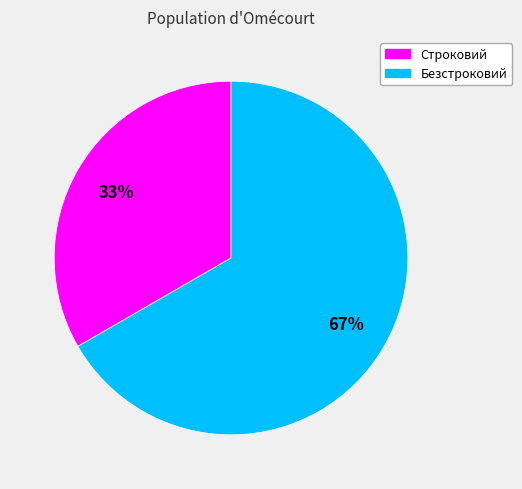

True or false: Строковий accounts for 26% of the total.

False